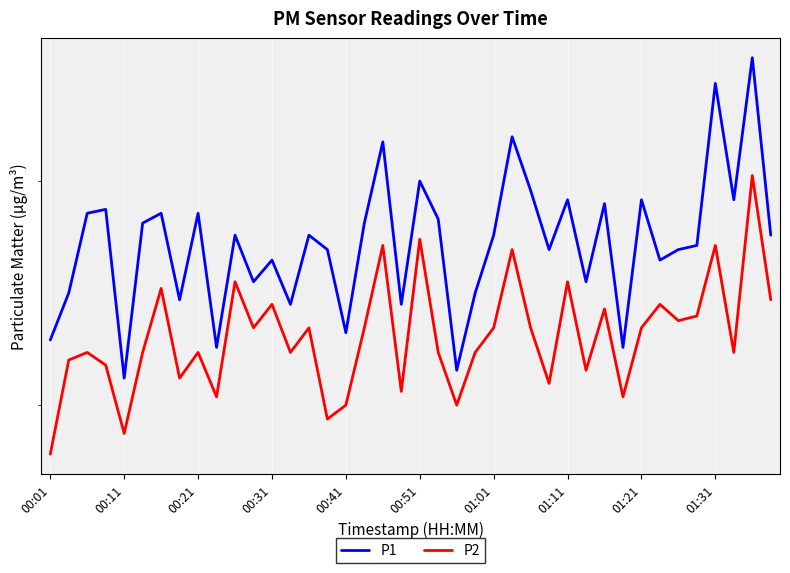

Which series has the largest range (max minus min)?

P1